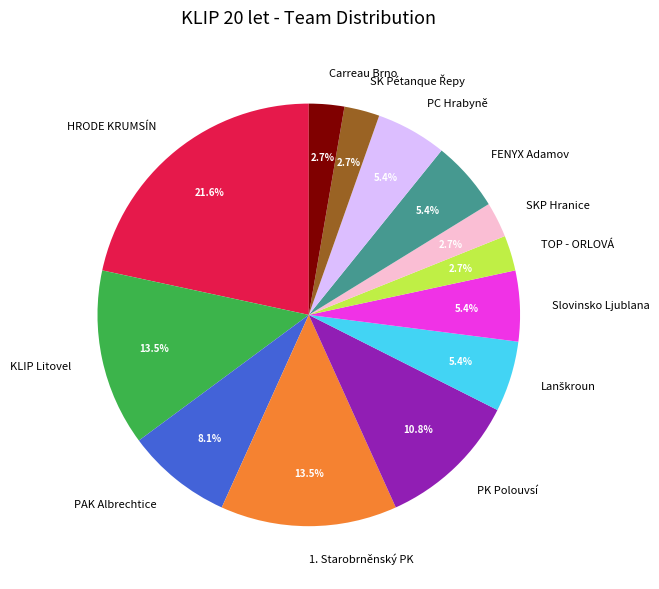

Does Slovinsko Ljublana account for over 50% of the chart?

No